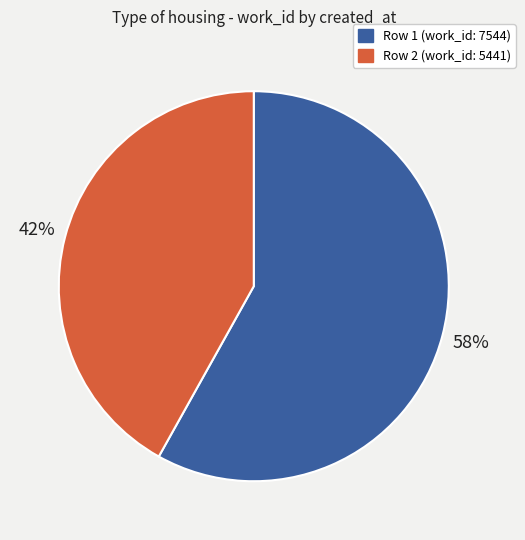

What is the largest slice in the pie chart?

Row 1 (work_id: 7544)